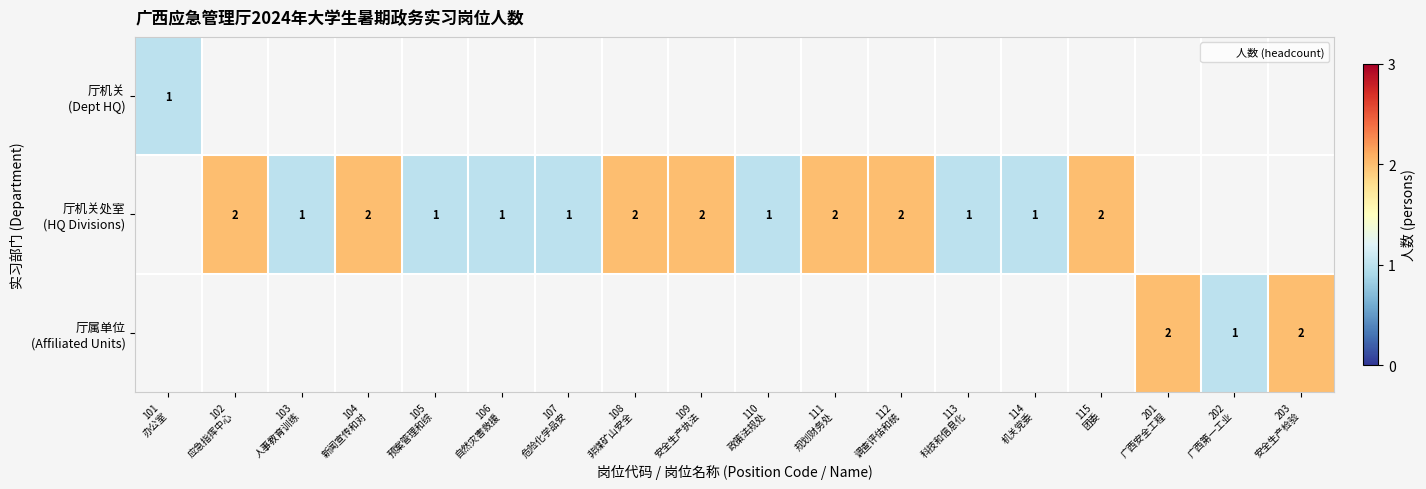

Which label corresponds to the largest value in the chart?

102
应急指挥中心